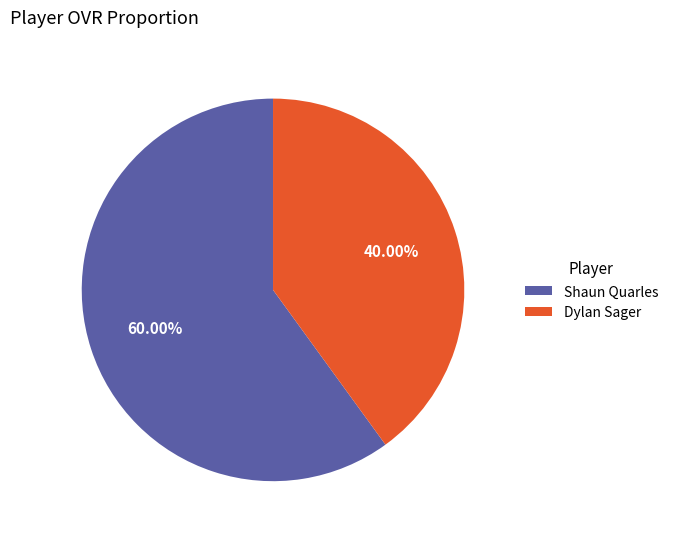

Does any single category account for the majority?

Yes